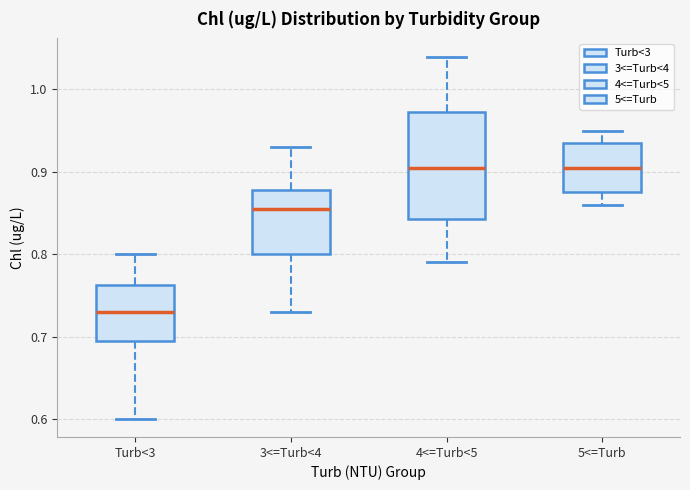

Which box's median line is the lowest?

Turb<3